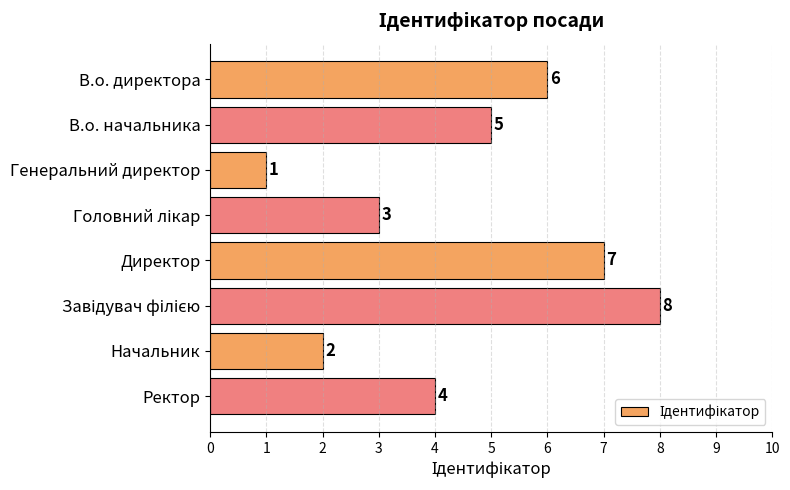

At which category does the chart reach its minimum across all series?

Генеральний директор